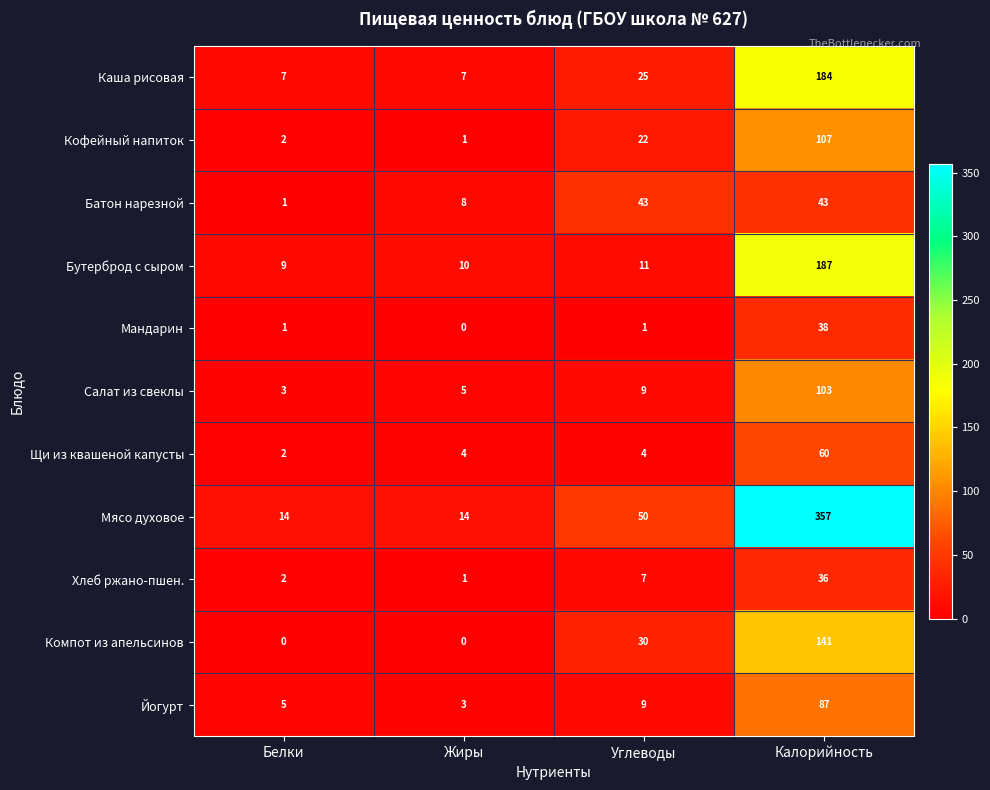

Count the Батон нарезной values in the range 8 to 43.

3